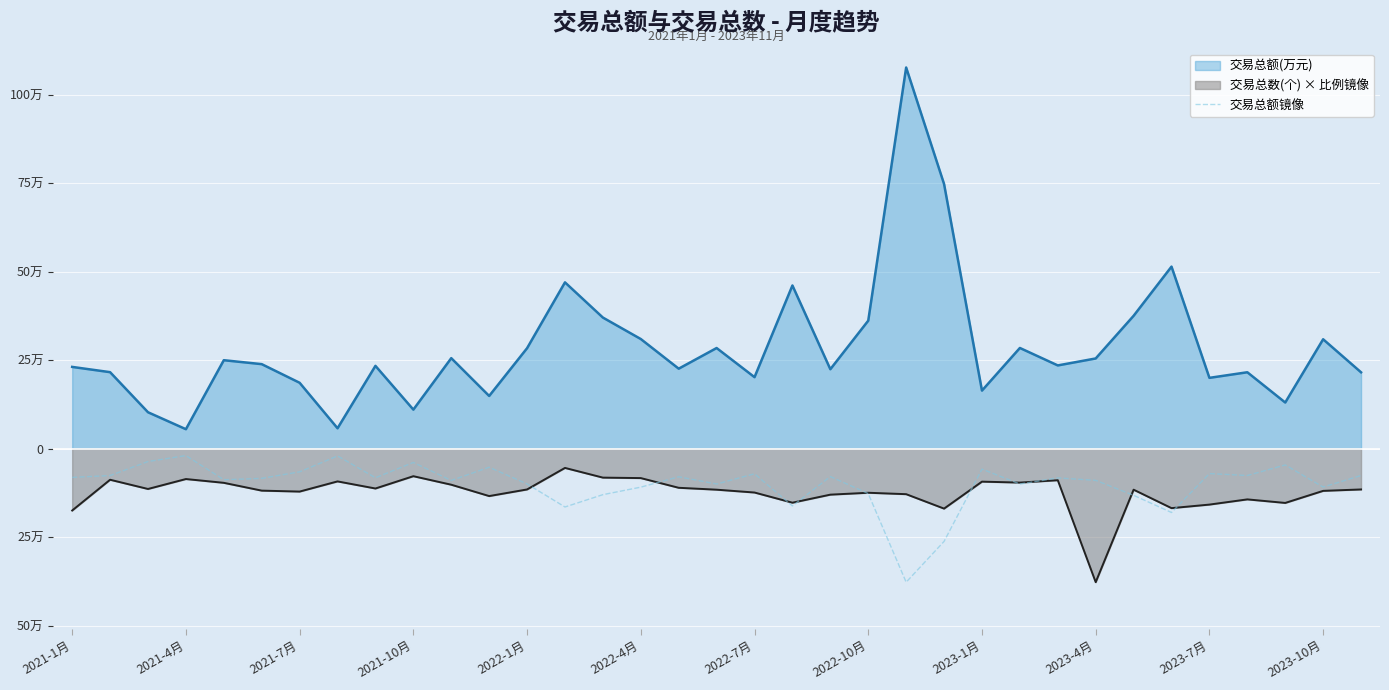

What are all the series names shown in the legend?

交易总额(万元), 交易总数(个) × 比例镜像, 交易总额镜像